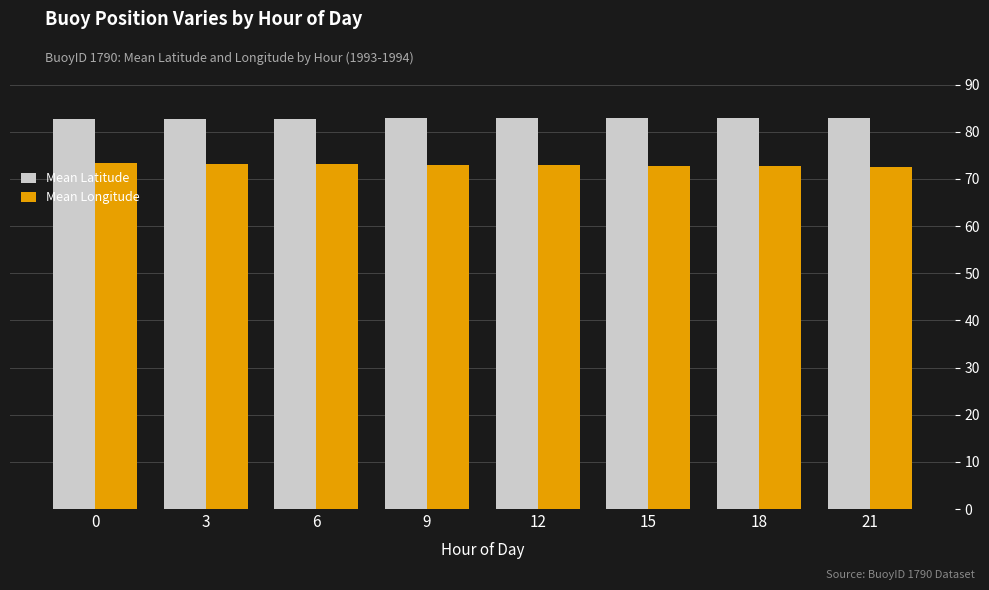

Rank the series at 12 from lowest to highest value.

Mean Longitude, Mean Latitude